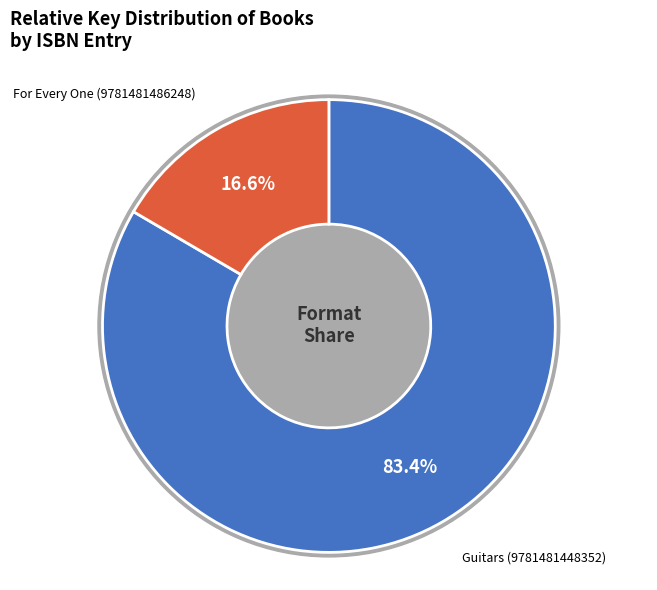

To the nearest percent, what portion does Guitars (9781481448352) represent?

83%